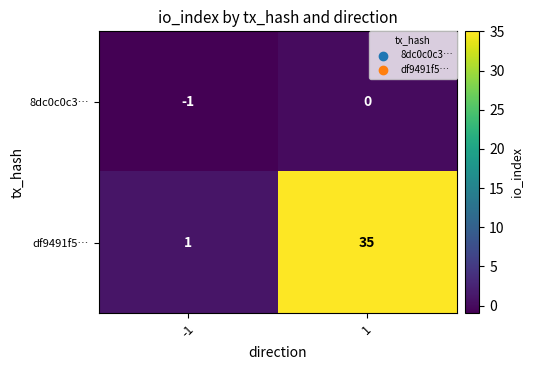

What is the difference between the maximum and minimum values in the df9491f5… series?

34